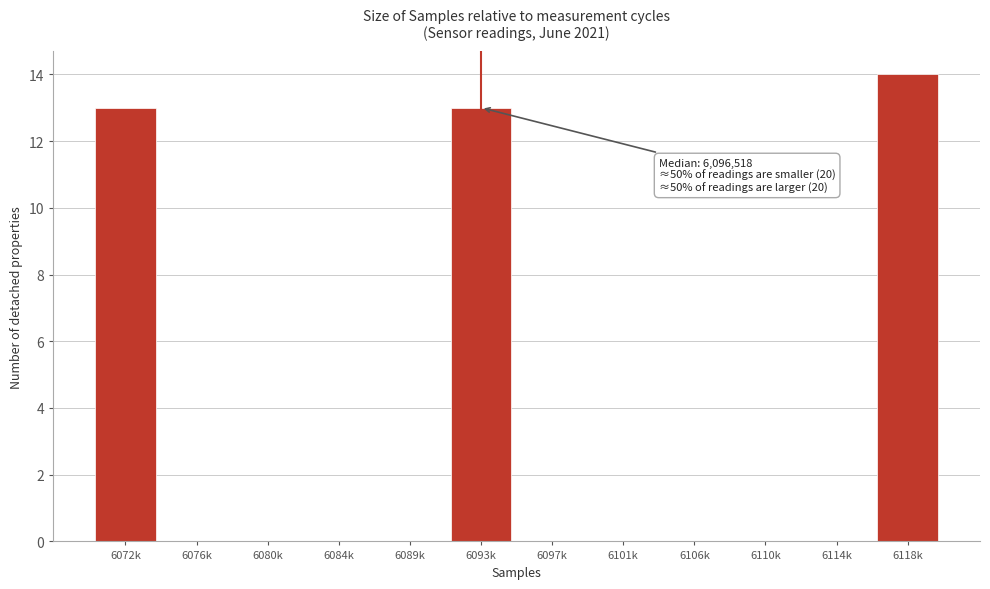

Reading left to right, list all the values displayed in this chart.

6072k=13	6076k=0	6080k=0	6084k=0	6089k=0	6093k=13	6097k=0	6101k=0	6106k=0	6110k=0	6114k=0	6118k=14